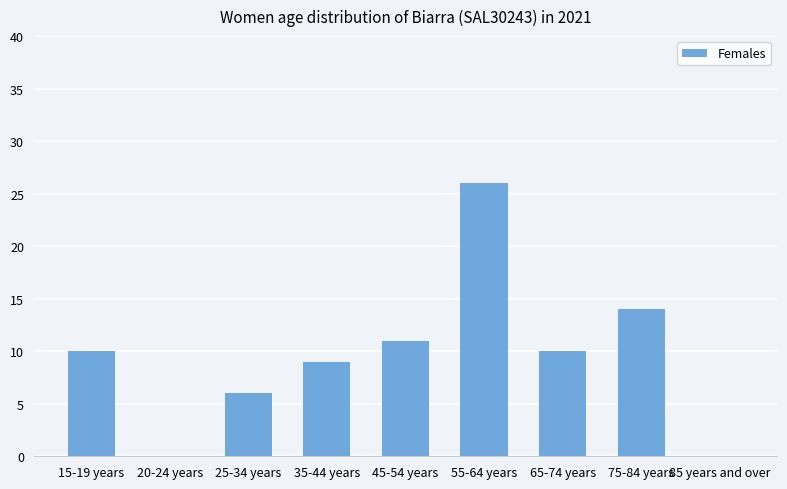

True or false: the data shows 10 at 65-74 years.

True